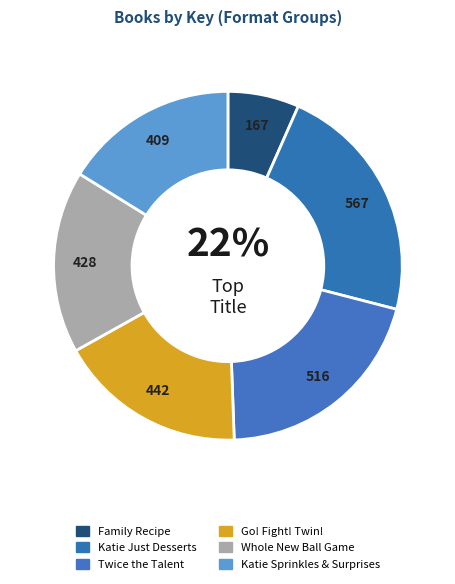

How many slices are in this pie chart?

6